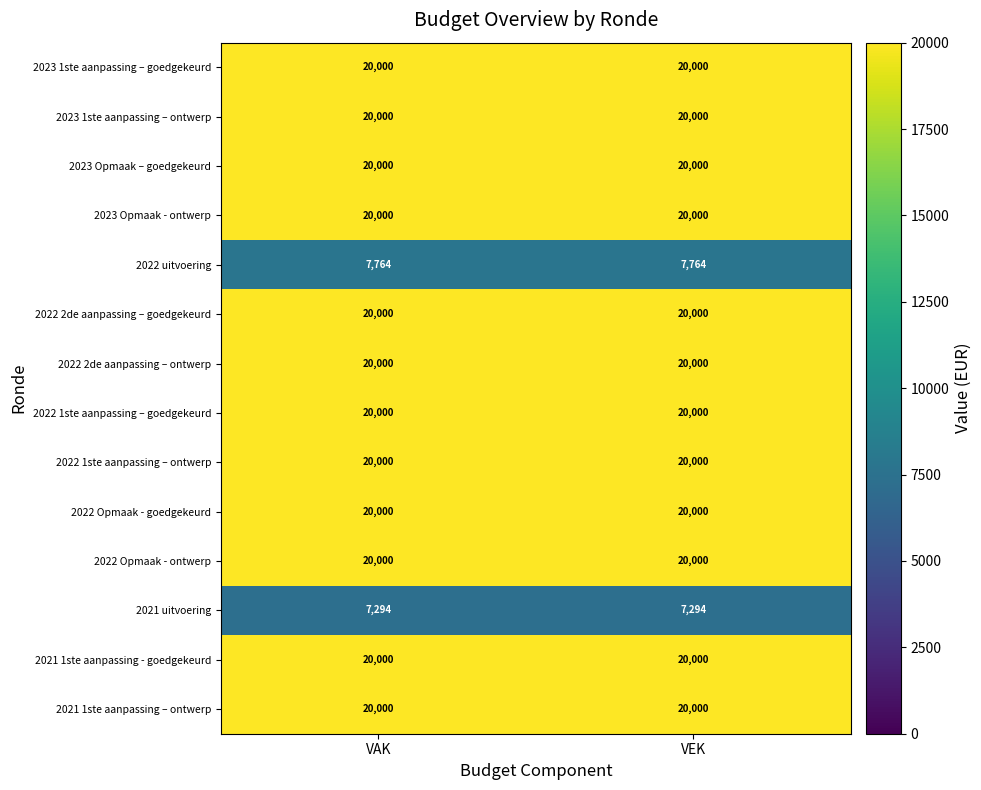

What is the total value across all series at VAK?

255058